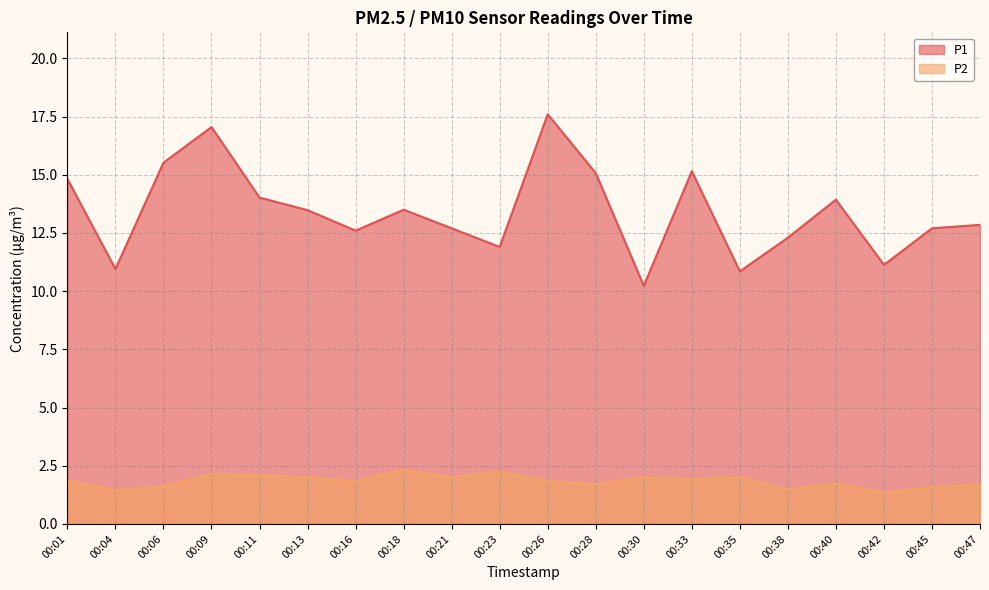

What is the total value across all series at 00:30?

12.2